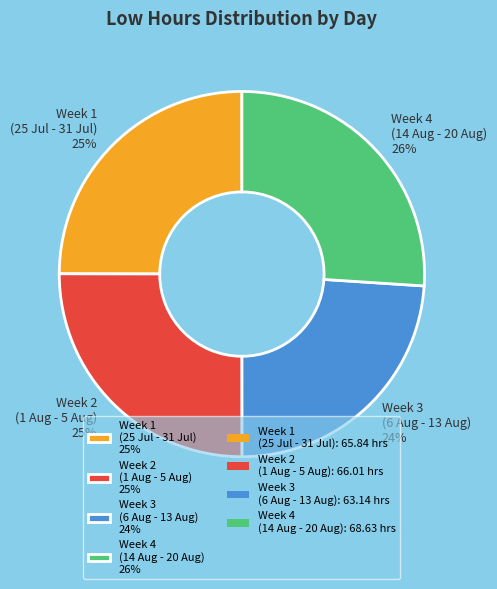

Which slice is the largest?

Week 4 (14 Aug - 20 Aug) 26%